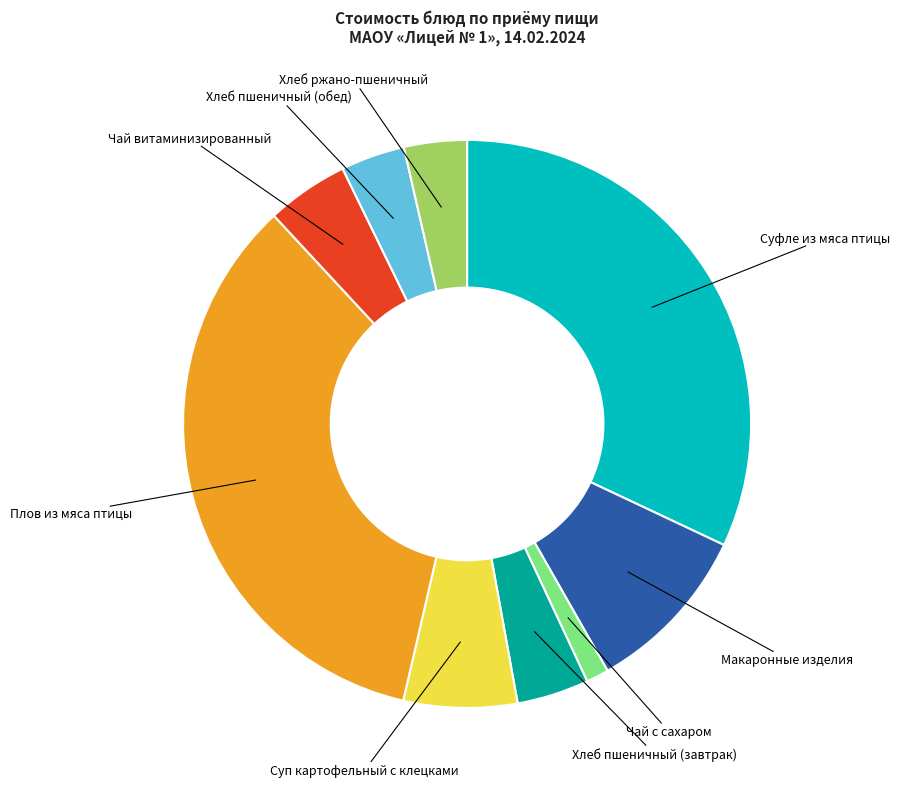

Which category has the smallest portion of the pie?

Чай с сахаром